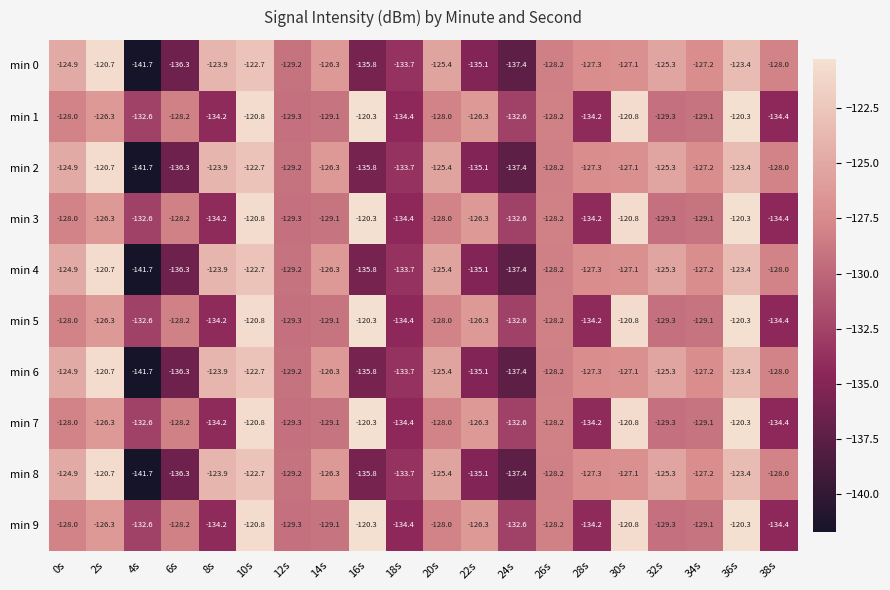

The value of min 0 at 6s is -136.3. True or false?

True